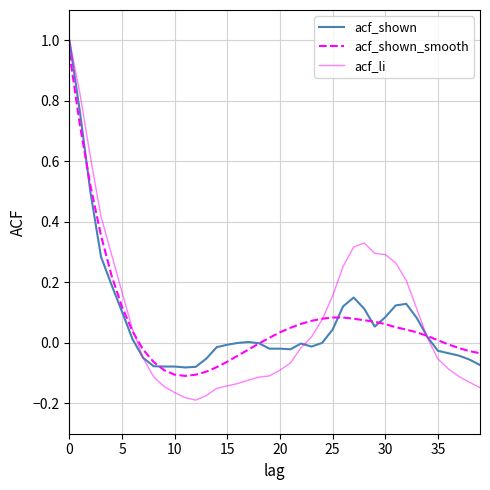

Which series has the largest range (max minus min)?

acf_li